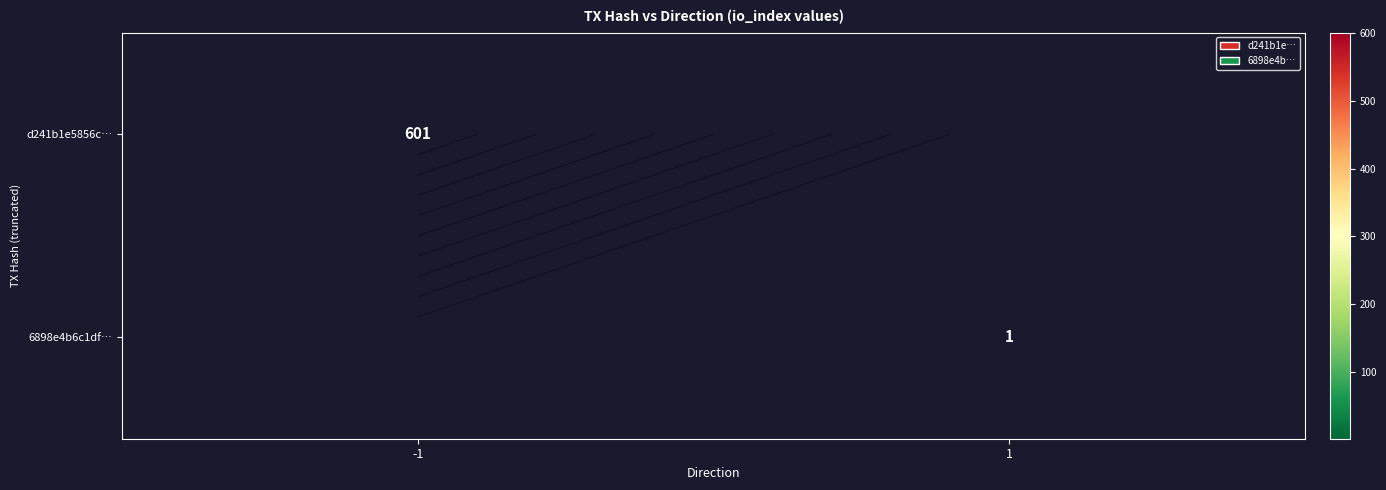

Which category has the lowest value across all series?

1